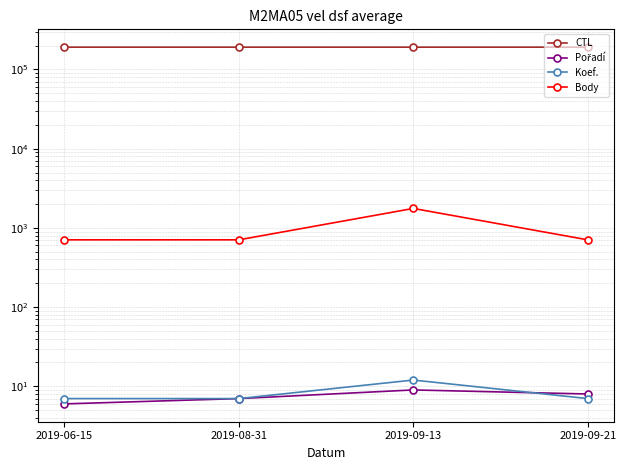

At which category does Koef. reach its first local peak?

2019-09-13